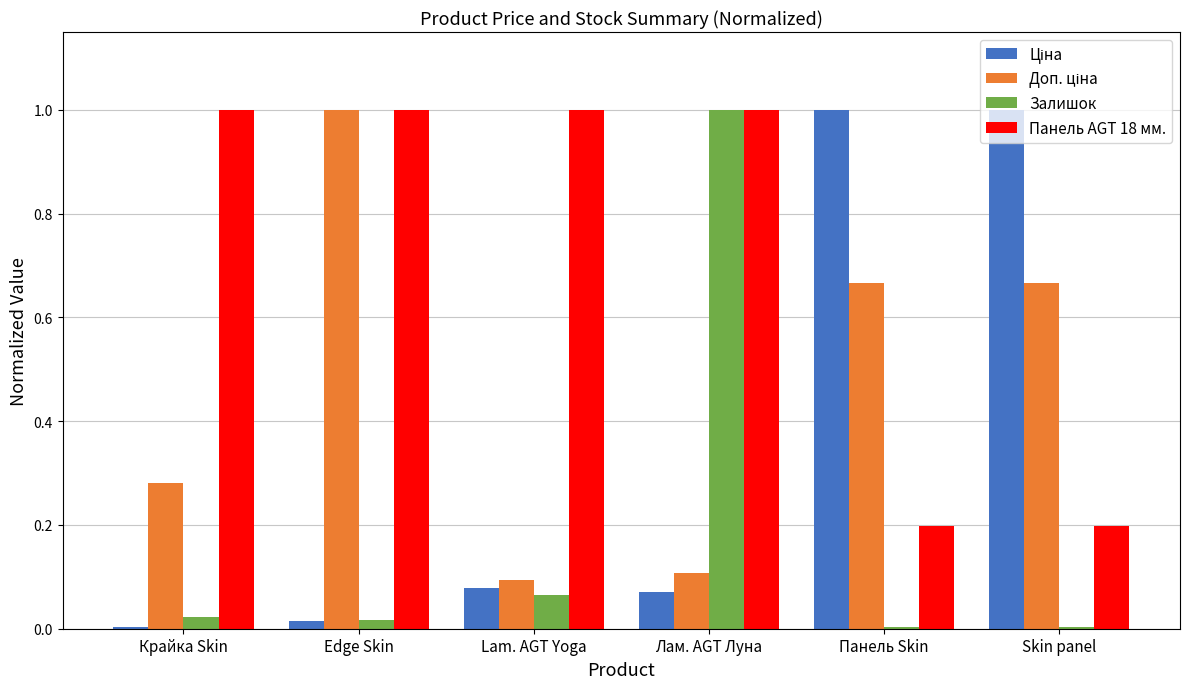

Is it true that Залишок equals 0.0 at Edge Skin?

True